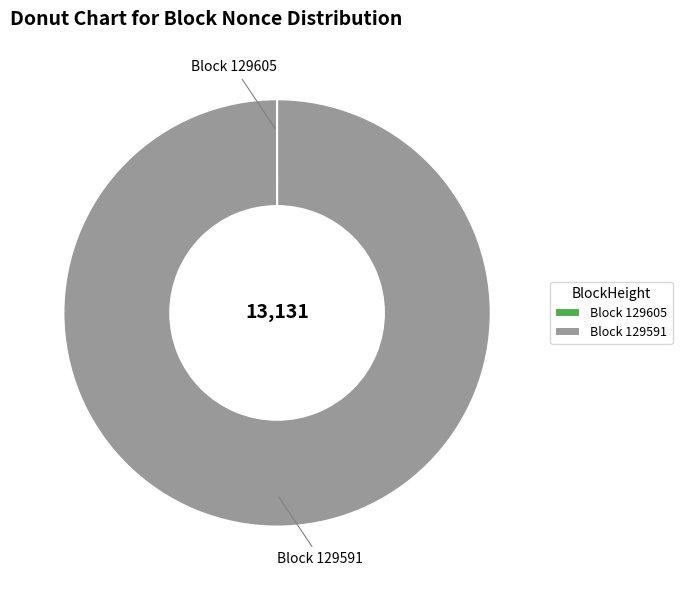

Which category has the biggest portion of the pie?

Block 129591